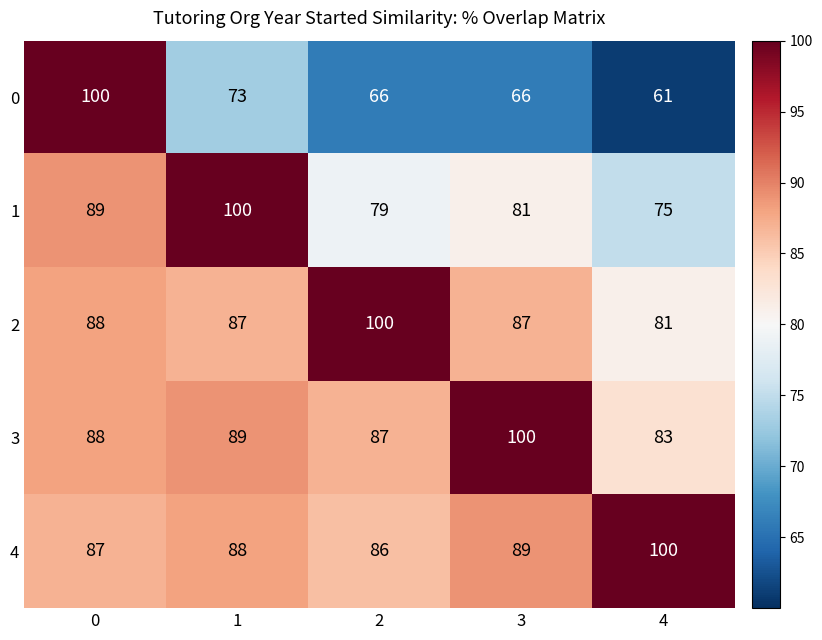

Reading left to right, extract all data points from this chart.

0: 100	73	66	66	61
1: 89	100	79	81	75
2: 88	87	100	87	81
3: 88	89	87	100	83
4: 87	88	86	89	100